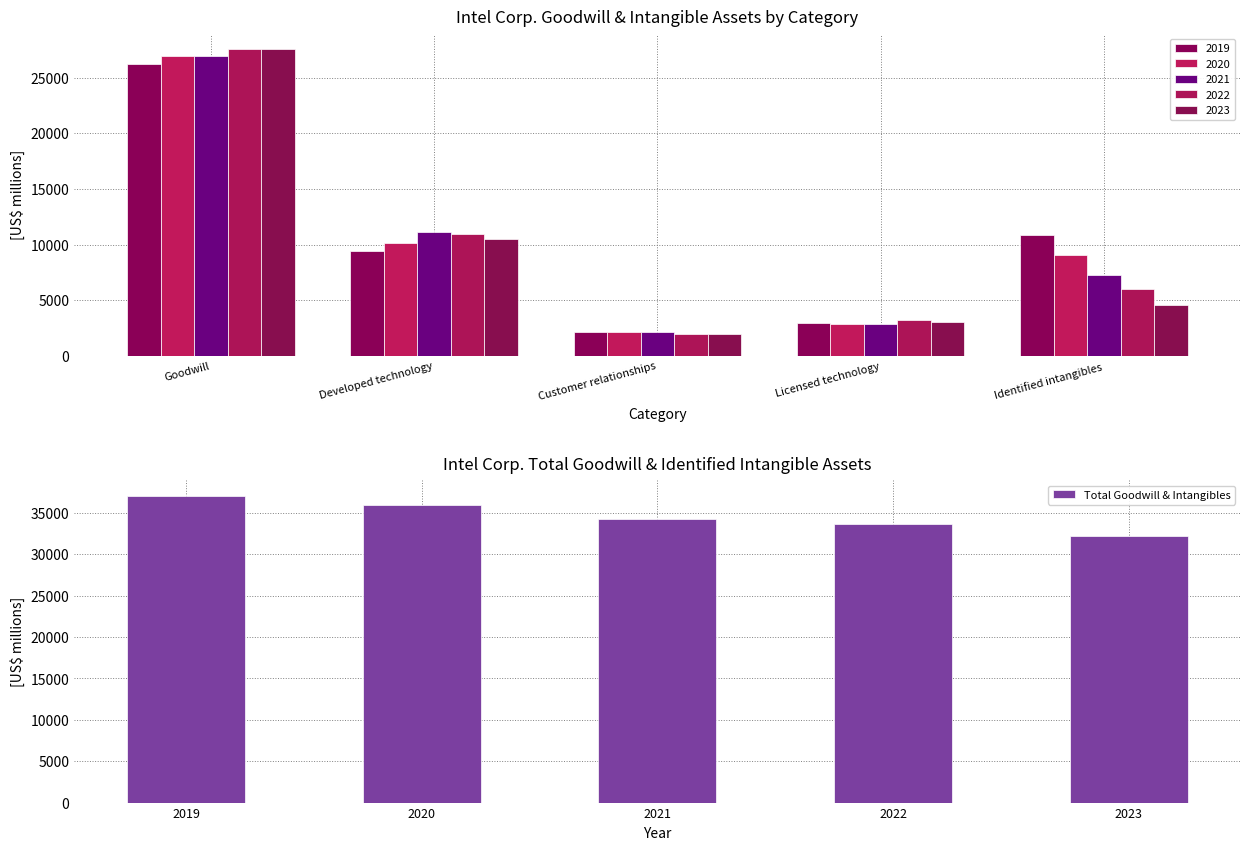

What is the sum of the Total Goodwill & Intangibles values at 2023 and 2022?

65789